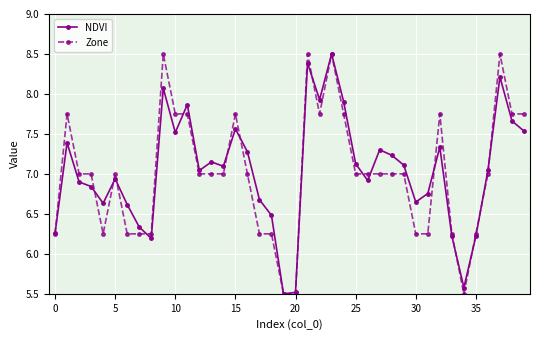

What is the lowest value of the NDVI series?

5.5